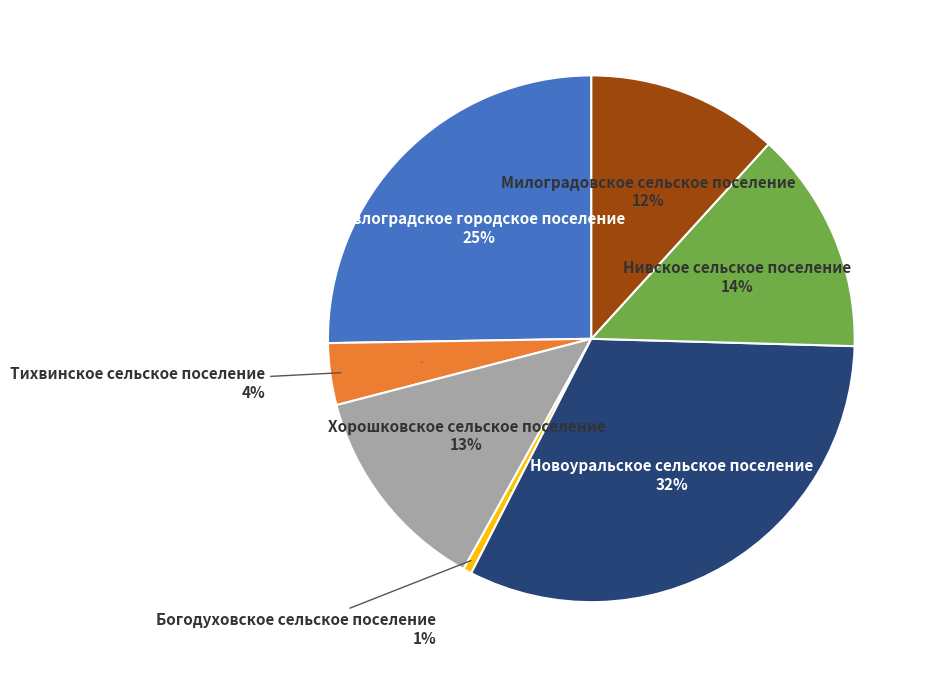

How much of the chart is everything except Новоуральское сельское поселение?

67.9%